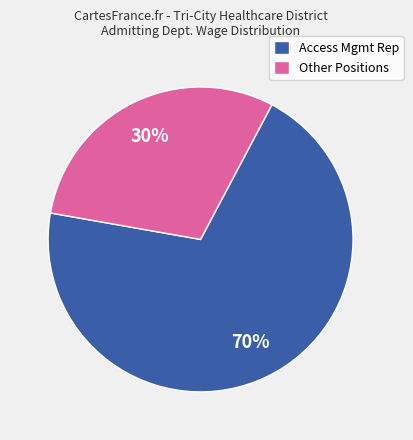

What percentage is the Other Positions slice, to the nearest percent?

30%